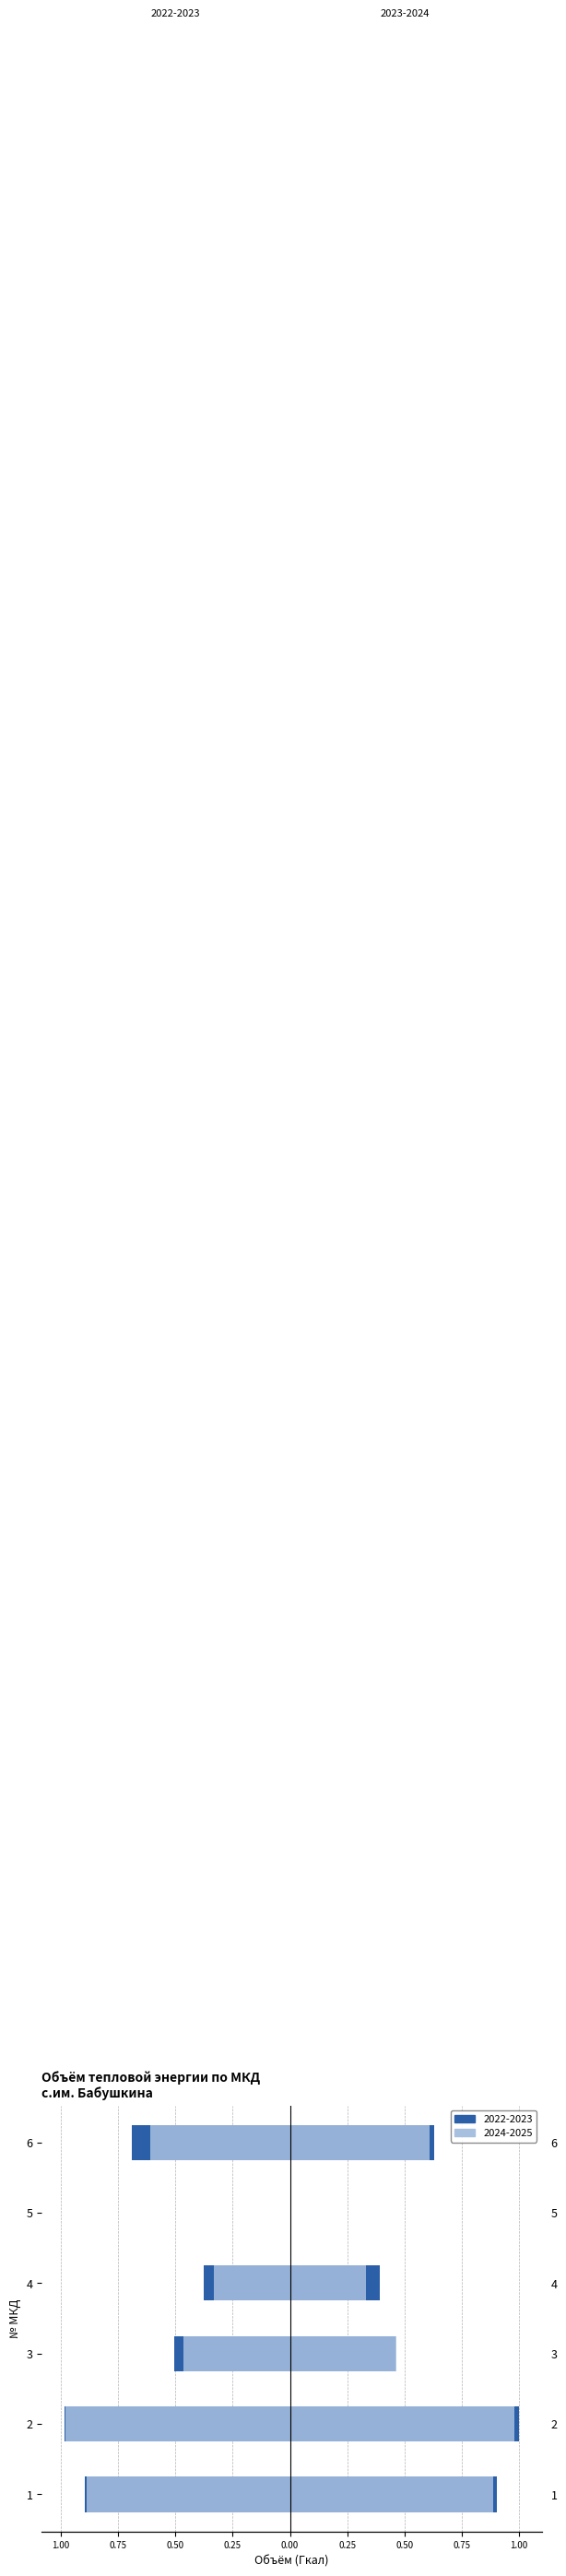

Count the number of categories in the chart.

6